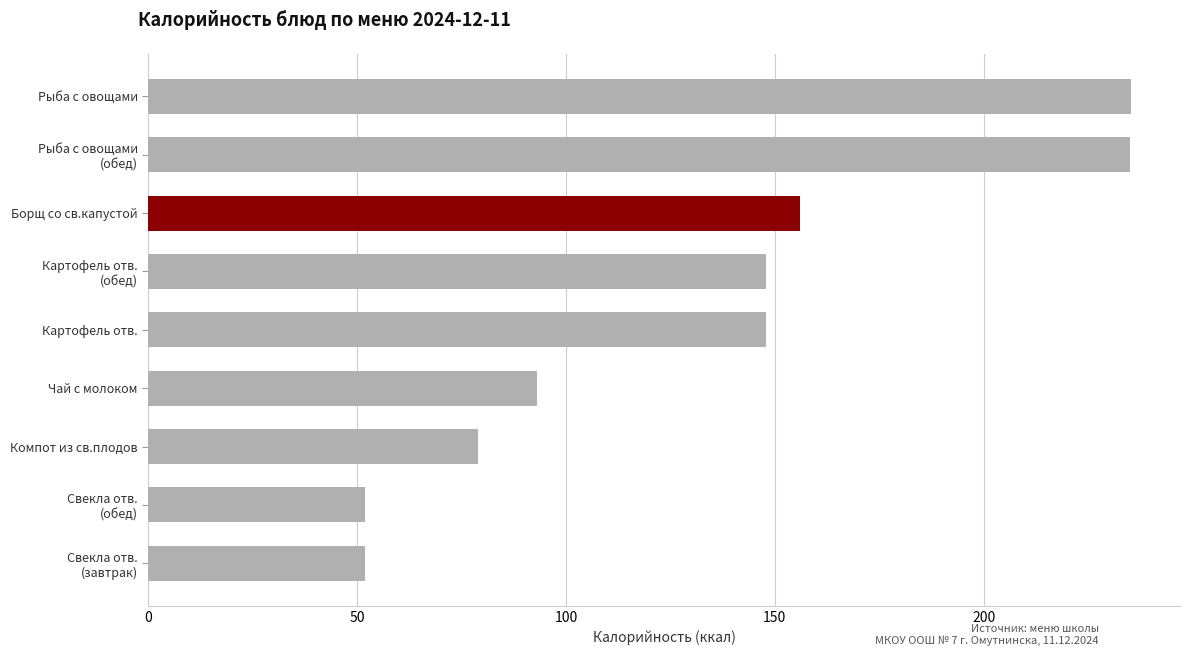

What value does the data have at Картофель отв.?

148.0